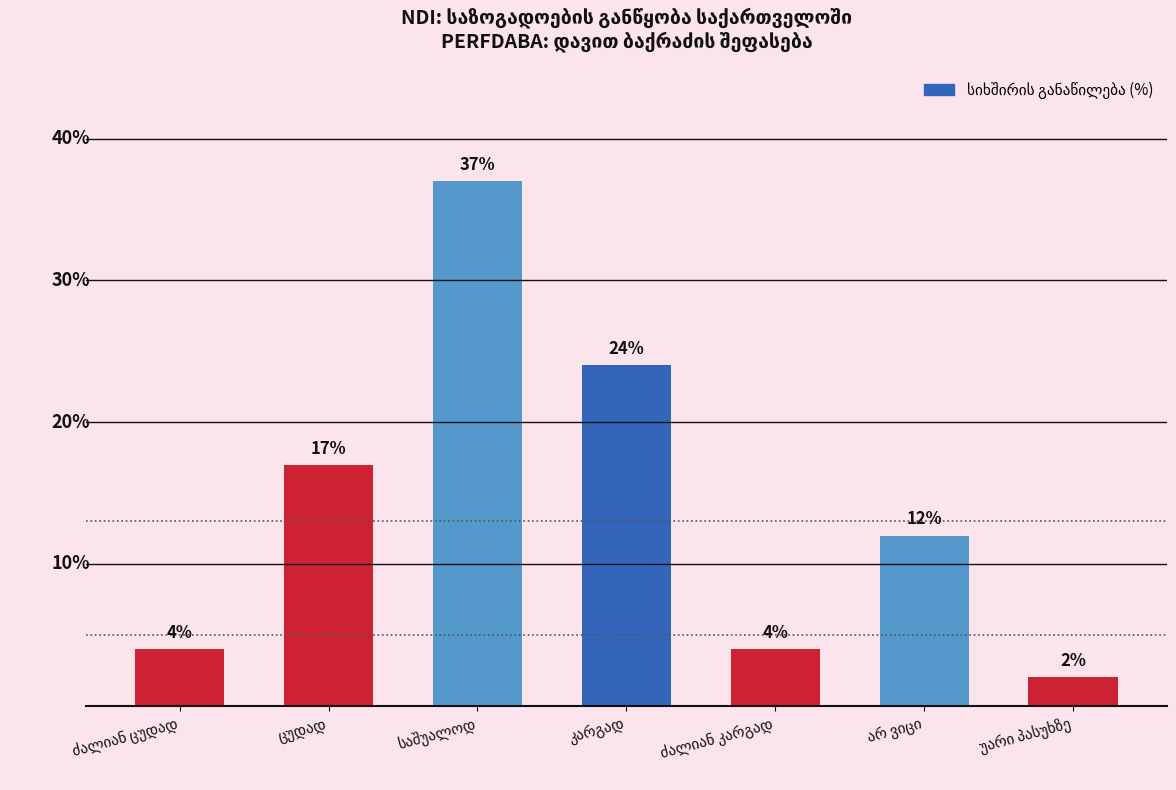

What is the difference between the second highest and second lowest values?

20